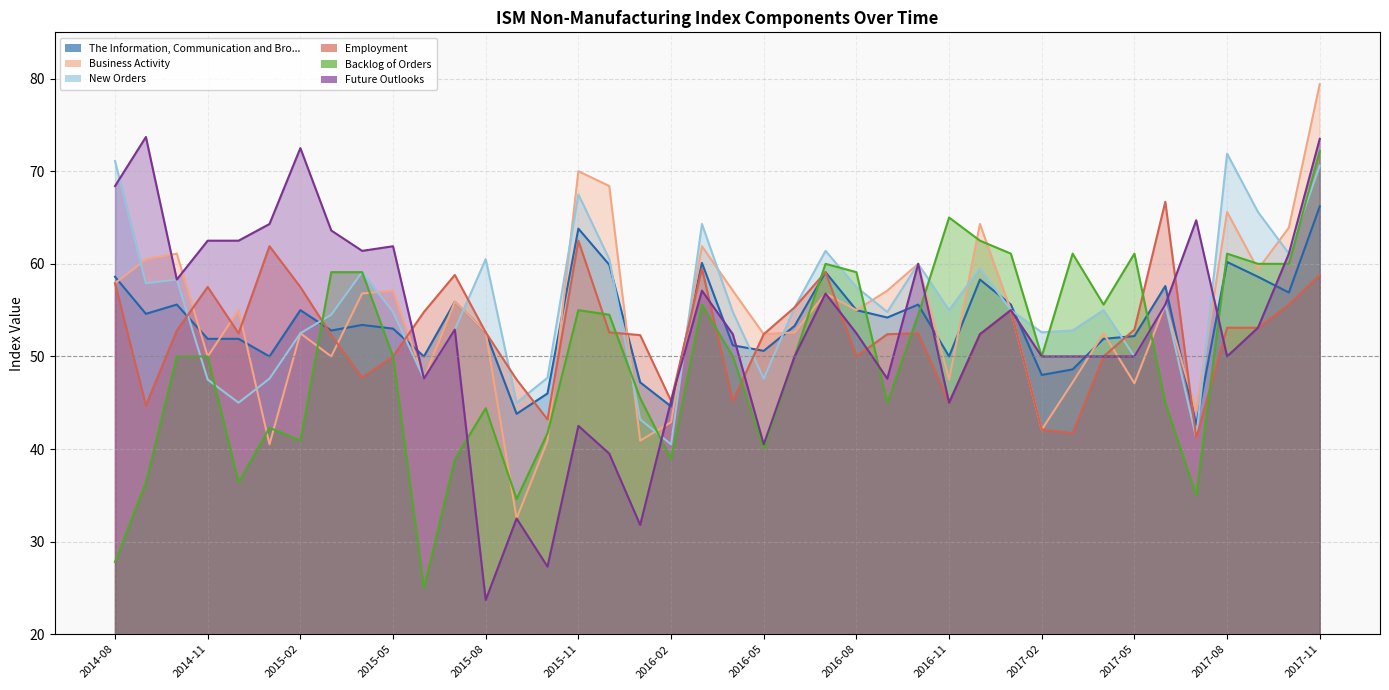

What is the sum of the Future Outlooks values at 2017-02 and 2016-06?

100.0